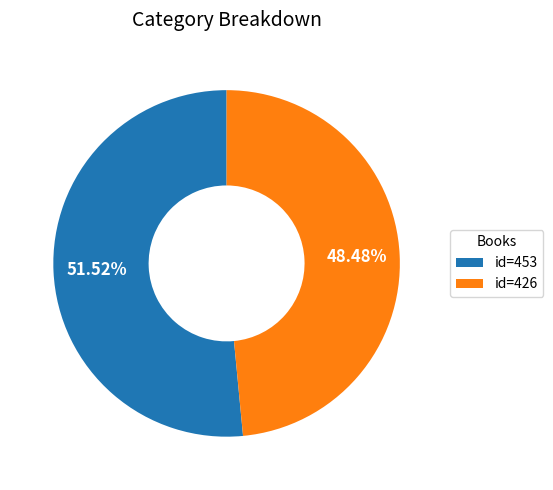

Which category accounts for the majority?

id=453